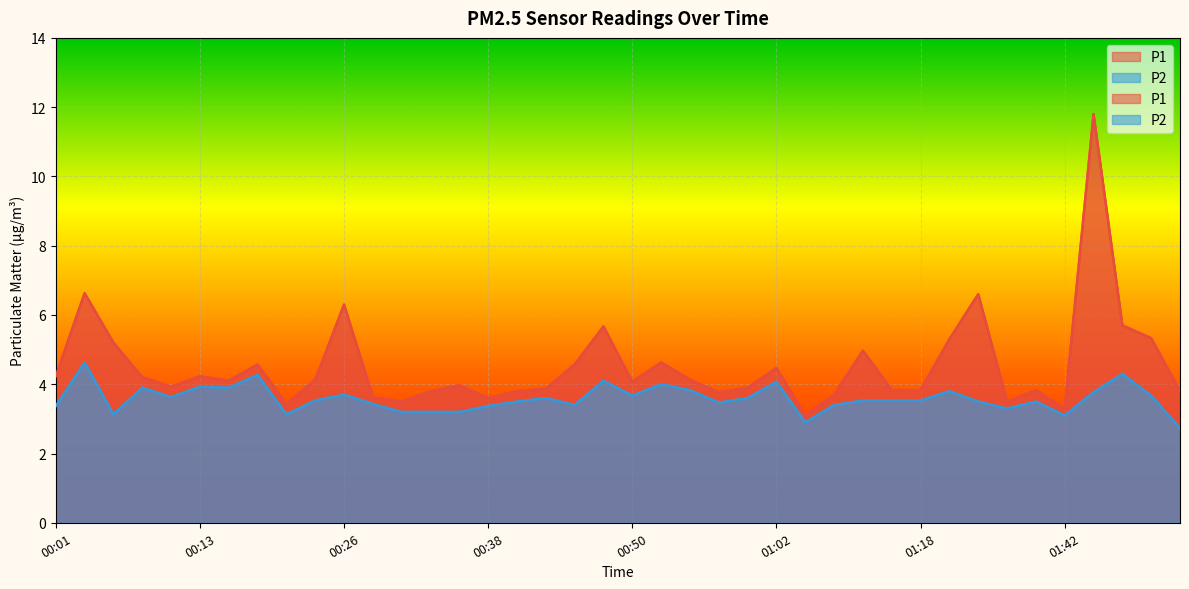

At which label does P2 first exceed 3?

00:01